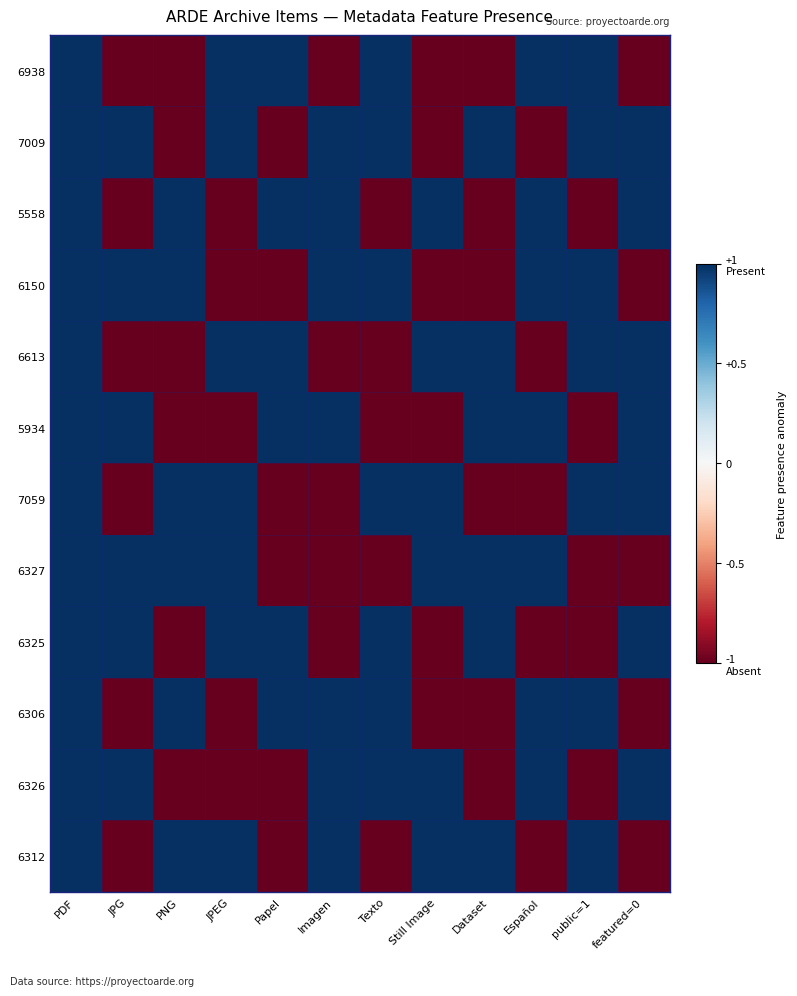

Which series has the largest range (max minus min)?

6938